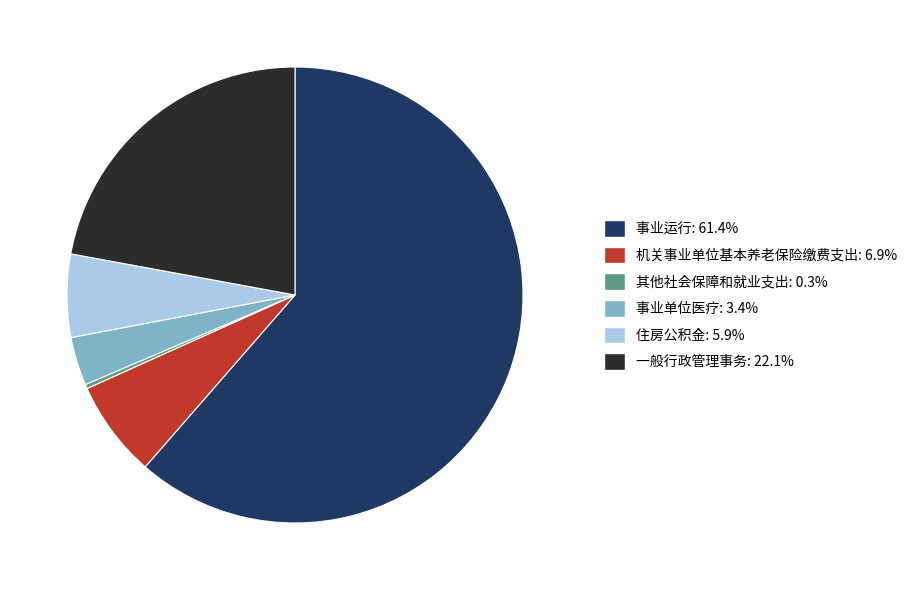

Is the sum of 住房公积金 and 一般行政管理事务 greater than half?

No